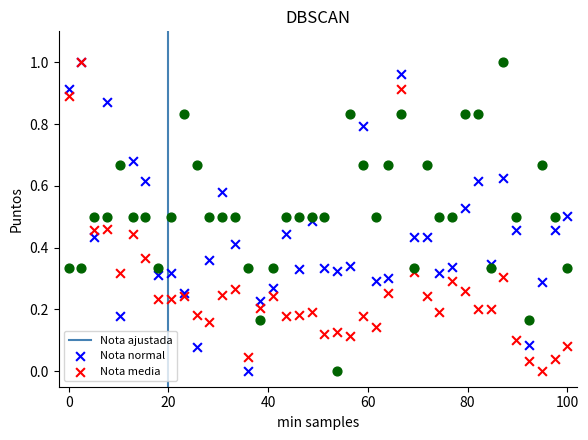

What are all the series names shown in the legend?

Nota ajustada, Nota normal, Nota media